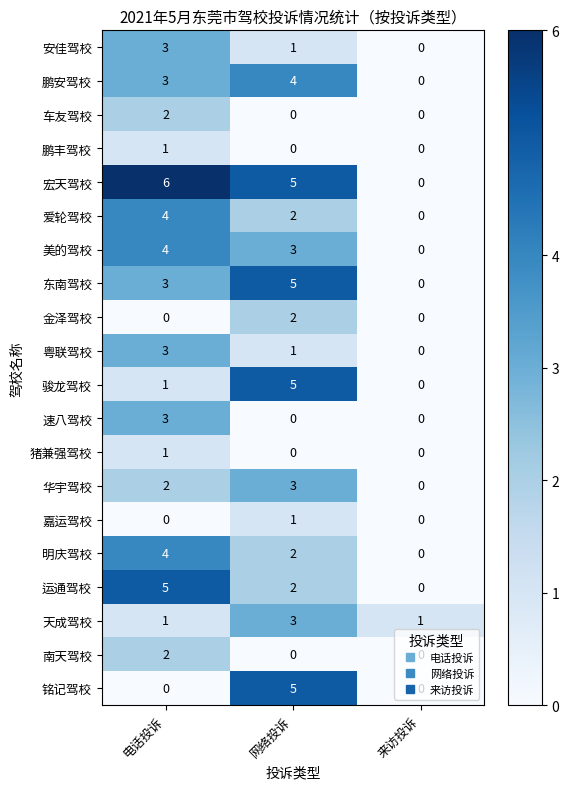

At which category is the sum across all series the highest?

电话投诉